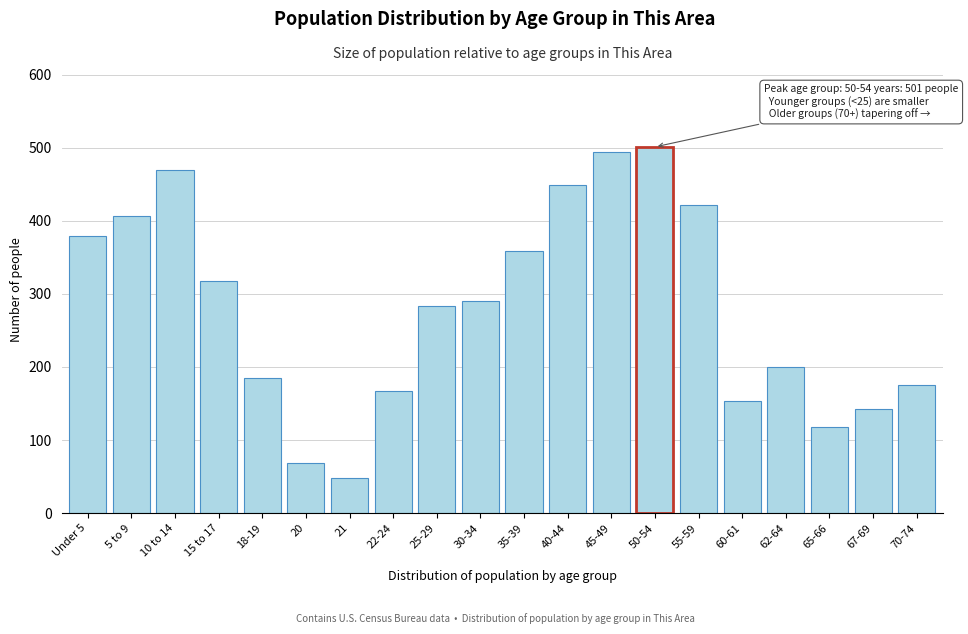

Reading left to right, list all the values displayed in this chart.

Under 5=379	5 to 9=406	10 to 14=469	15 to 17=318	18-19=185	20=69	21=48	22-24=167	25-29=283	30-34=290	35-39=359	40-44=449	45-49=494	50-54=501	55-59=422	60-61=154	62-64=200	65-66=118	67-69=142	70-74=176